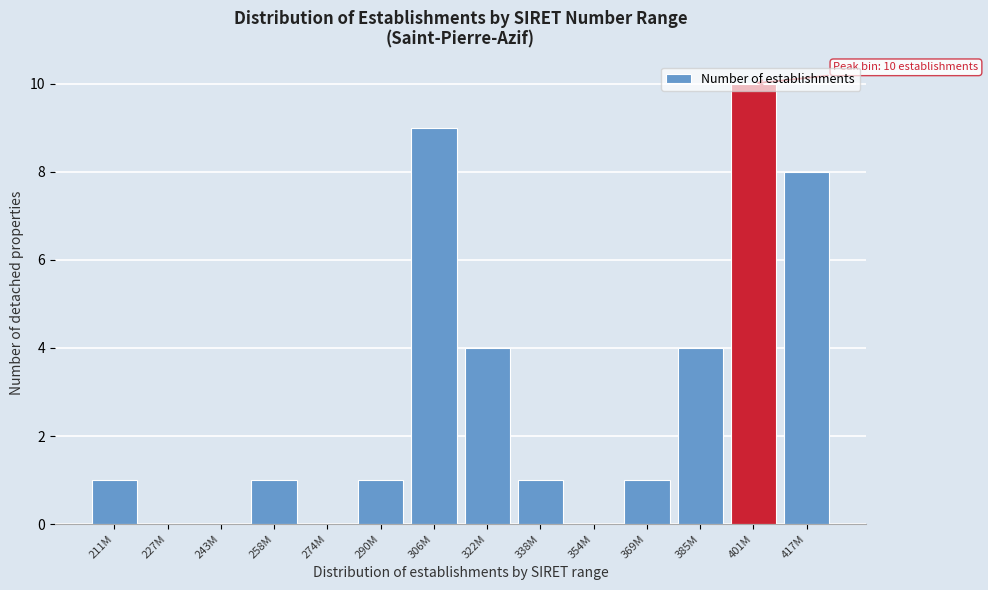

What is the change in value from 227M to 322M?

+4